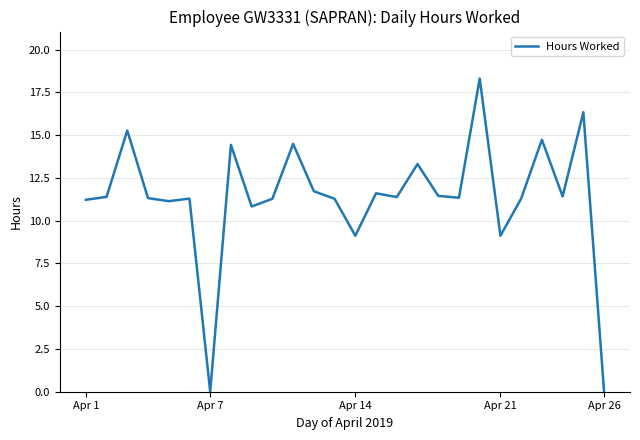

Does the chart have visible grid lines?

Yes